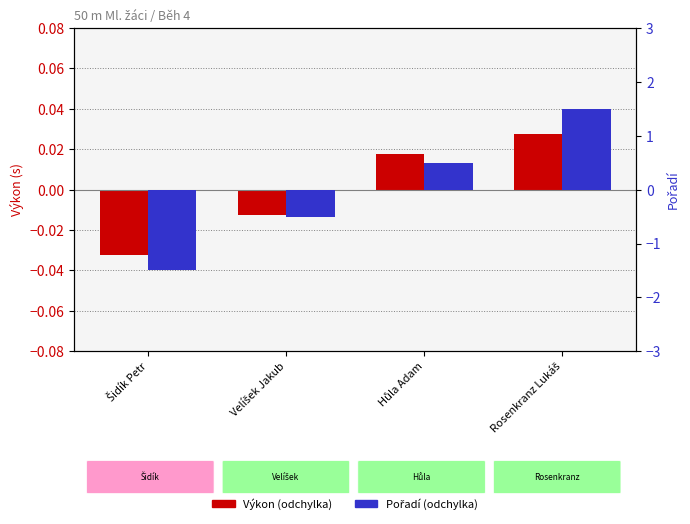

At how many categories does at least one series exceed 0?

2